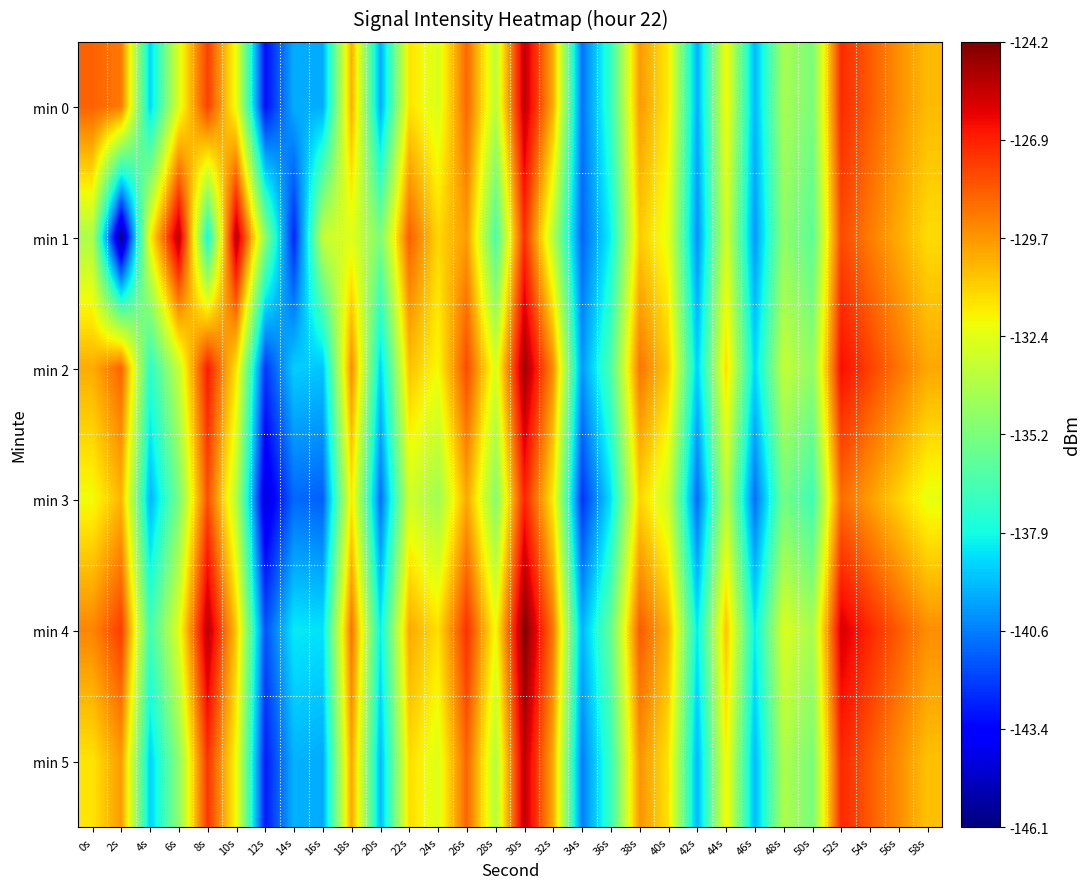

Reading right to left, transcribe all the data shown in this chart.

min 0: 58s=-130.5	56s=-129.5	54s=-128.3	52s=-127.2	50s=-135.2	48s=-134.0	46s=-139.4	44s=-132.0	42s=-139.6	40s=-131.6	38s=-129.8	36s=-137.0	34s=-140.9	32s=-130.2	30s=-125.4	28s=-133.4	26s=-128.6	24s=-132.7	22s=-131.5	20s=-139.7	18s=-130.2	16s=-139.7	14s=-139.6	12s=-143.1	10s=-132.3	8s=-127.6	6s=-132.5	4s=-138.8	2s=-129.0	0s=-128.5
min 1: 58s=-131.3	56s=-130.2	54s=-129.1	52s=-127.9	50s=-136.0	48s=-134.6	46s=-140.1	44s=-132.8	42s=-140.3	40s=-132.4	38s=-130.9	36s=-138.1	34s=-141.2	32s=-133.7	30s=-127.3	28s=-136.5	26s=-129.8	24s=-131.2	22s=-128.4	20s=-135.1	18s=-132.5	16s=-133.2	14s=-142.7	12s=-134.7	10s=-125.1	8s=-137.9	6s=-125.1	4s=-131.8	2s=-146.1	0s=-133.9
min 2: 58s=-130.1	56s=-128.9	54s=-127.7	52s=-126.5	50s=-134.6	48s=-133.2	46s=-138.7	44s=-131.3	42s=-138.9	40s=-130.9	38s=-128.9	36s=-136.3	34s=-140.1	32s=-129.5	30s=-124.8	28s=-132.7	26s=-127.9	24s=-132.0	22s=-130.7	20s=-138.8	18s=-129.4	16s=-139.1	14s=-138.9	12s=-142.2	10s=-131.5	8s=-126.8	6s=-133.1	4s=-137.3	2s=-128.5	0s=-130.2
min 3: 58s=-132.3	56s=-131.1	54s=-129.9	52s=-128.7	50s=-136.8	48s=-135.4	46s=-141.0	44s=-133.5	42s=-141.1	40s=-133.1	38s=-131.1	36s=-138.5	34s=-142.3	32s=-131.7	30s=-127.0	28s=-134.9	26s=-130.1	24s=-134.2	22s=-132.9	20s=-141.0	18s=-131.6	16s=-141.3	14s=-141.1	12s=-144.4	10s=-133.7	8s=-128.0	6s=-135.2	4s=-139.5	2s=-130.4	0s=-132.1
min 4: 58s=-129.5	56s=-128.3	54s=-127.1	52s=-125.9	50s=-134.0	48s=-132.6	46s=-138.2	44s=-130.7	42s=-138.3	40s=-130.3	38s=-128.3	36s=-135.7	34s=-139.5	32s=-129.0	30s=-124.2	28s=-132.1	26s=-127.3	24s=-131.4	22s=-130.1	20s=-138.2	18s=-128.8	16s=-138.5	14s=-138.3	12s=-141.6	10s=-130.9	8s=-125.2	6s=-132.4	4s=-136.7	2s=-127.6	0s=-129.3
min 5: 58s=-130.7	56s=-129.5	54s=-128.3	52s=-127.1	50s=-135.2	48s=-133.8	46s=-139.4	44s=-131.9	42s=-139.5	40s=-131.5	38s=-129.6	36s=-136.9	34s=-140.7	32s=-130.2	30s=-125.4	28s=-133.7	26s=-128.5	24s=-132.6	22s=-131.3	20s=-139.4	18s=-130.0	16s=-139.7	14s=-139.5	12s=-142.8	10s=-132.1	8s=-127.4	6s=-134.6	4s=-138.9	2s=-129.8	0s=-131.5